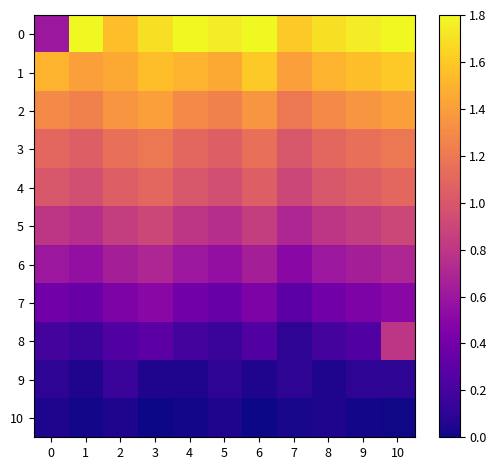

How many categories are shown in the chart?

11